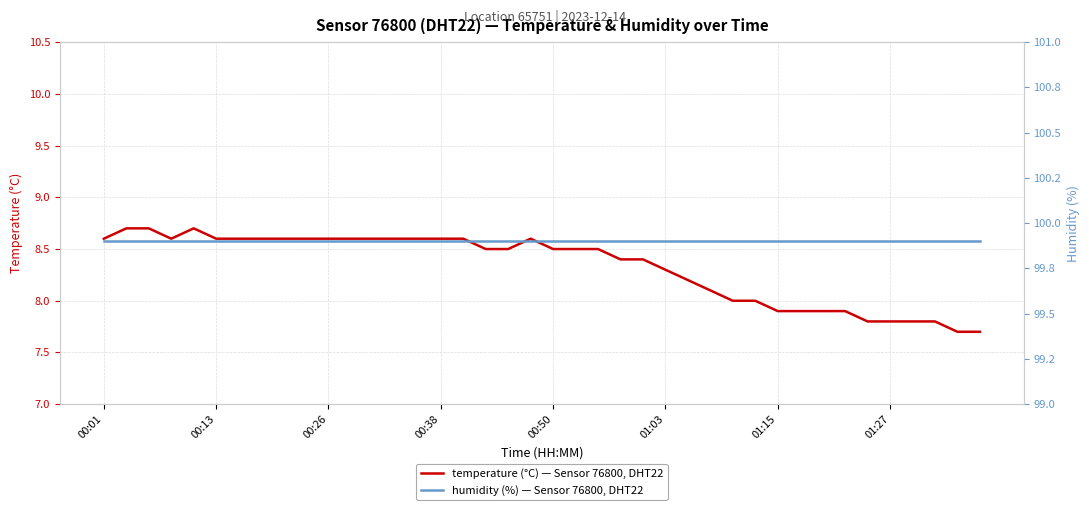

The value of humidity (%) — Sensor 76800, DHT22 at 21 is 177.8. True or false?

False